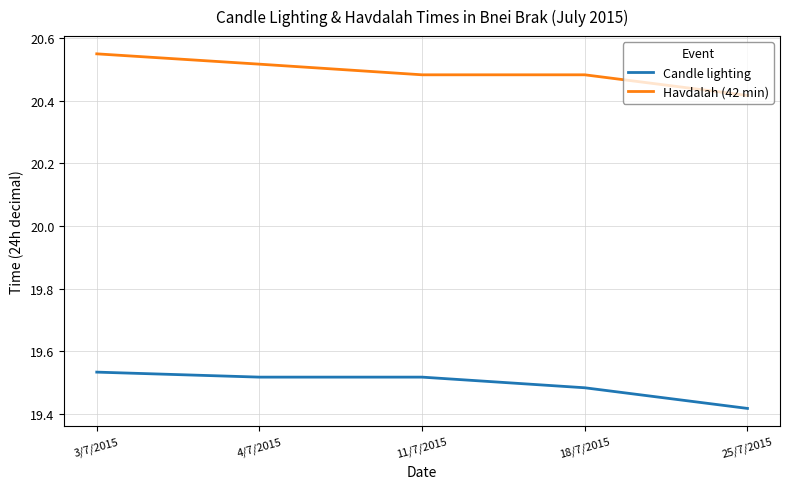

At which label does Havdalah (42 min) reach its peak?

3/7/2015